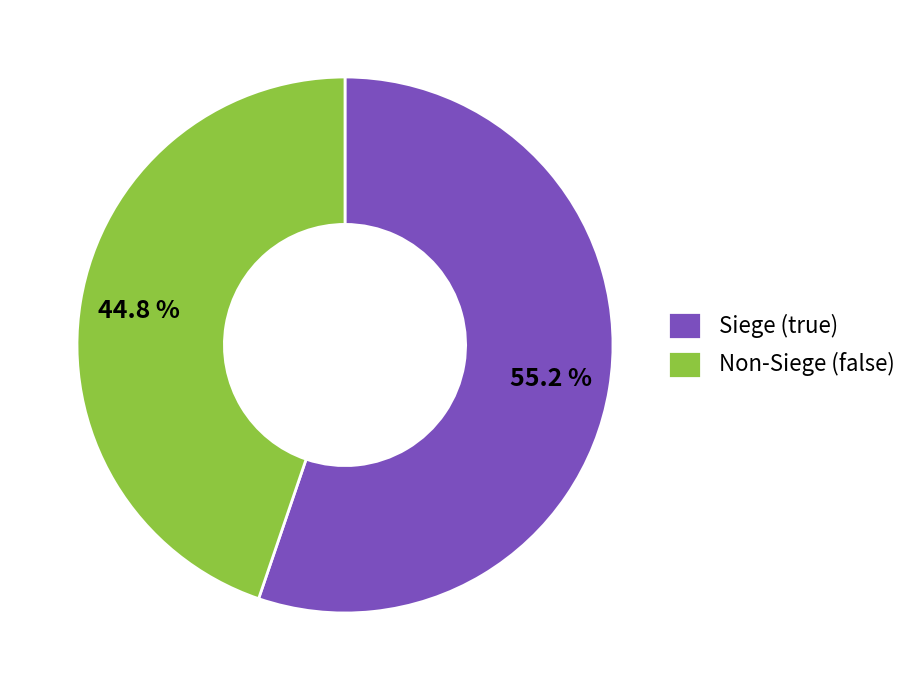

How many segments does this pie chart have?

2